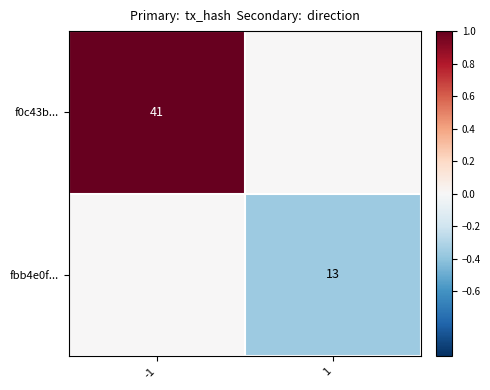

The value of fbb4e0f... at 1 is 13. True or false?

True